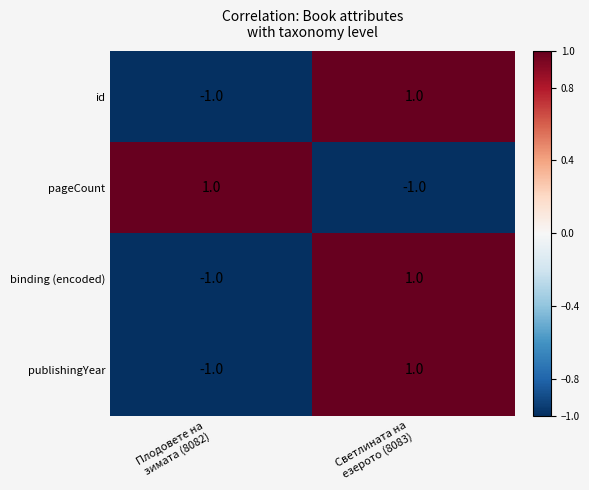

Count the number of data series in this chart.

4